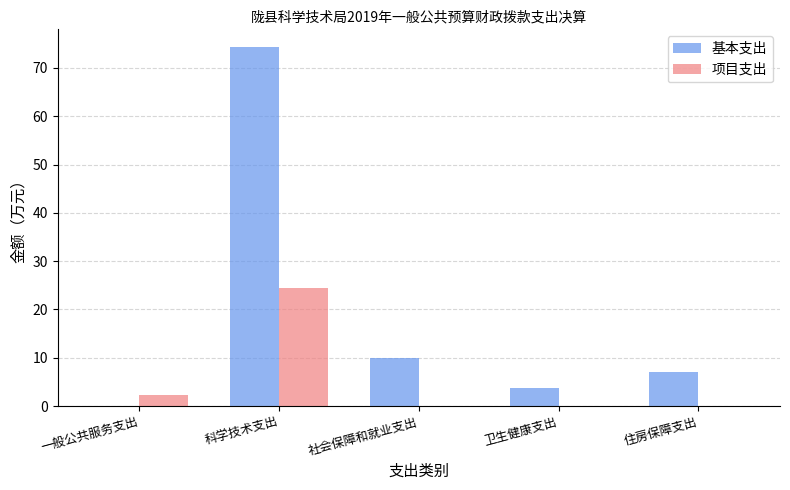

How many groups of bars are there?

5